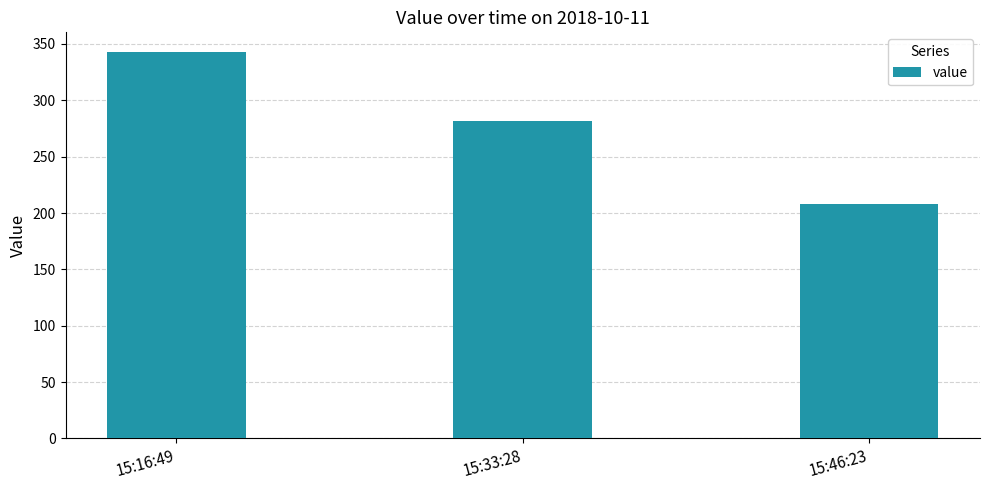

What is the label of the 1st bar from the right?

15:46:23